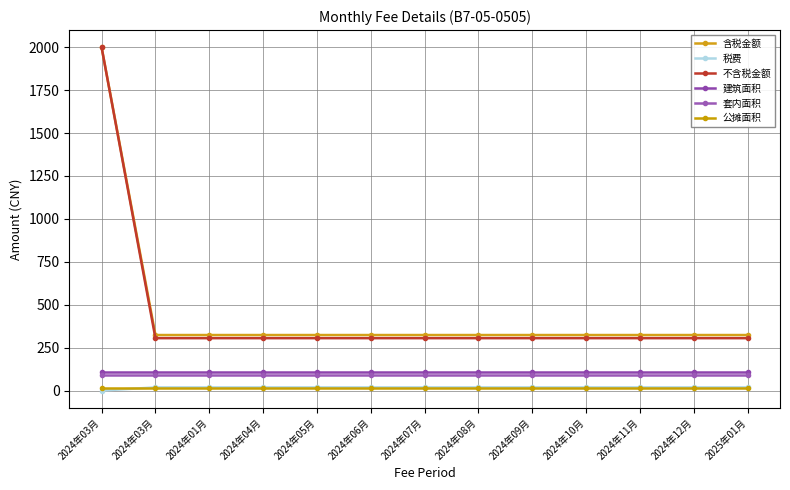

The value of 公摊面积 at 2024年07月 is 15.4. True or false?

True